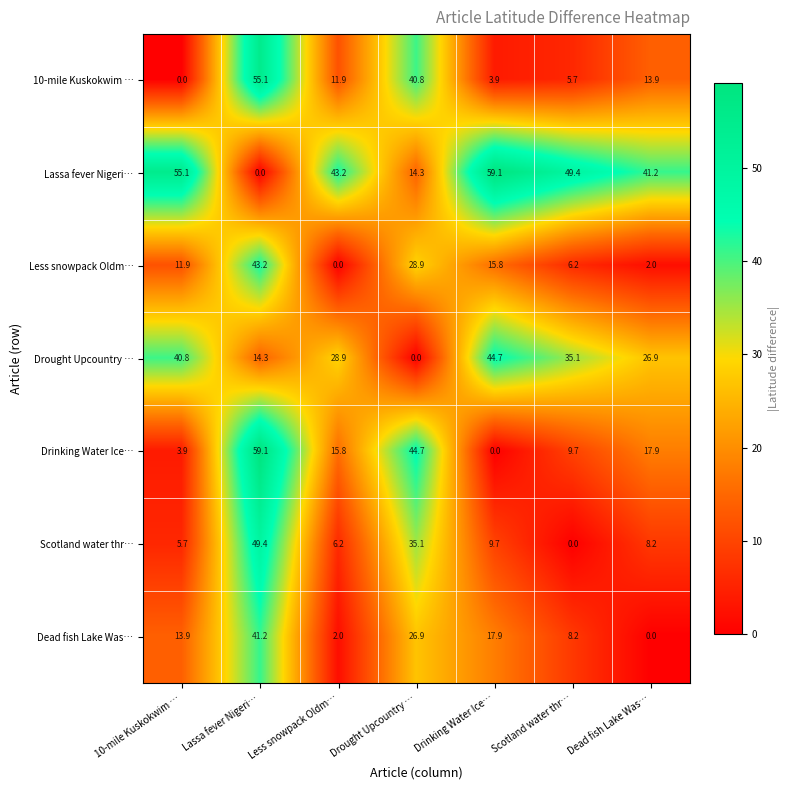

What is the difference between the highest and lowest values at Dead fish Lake Was…?

41.2